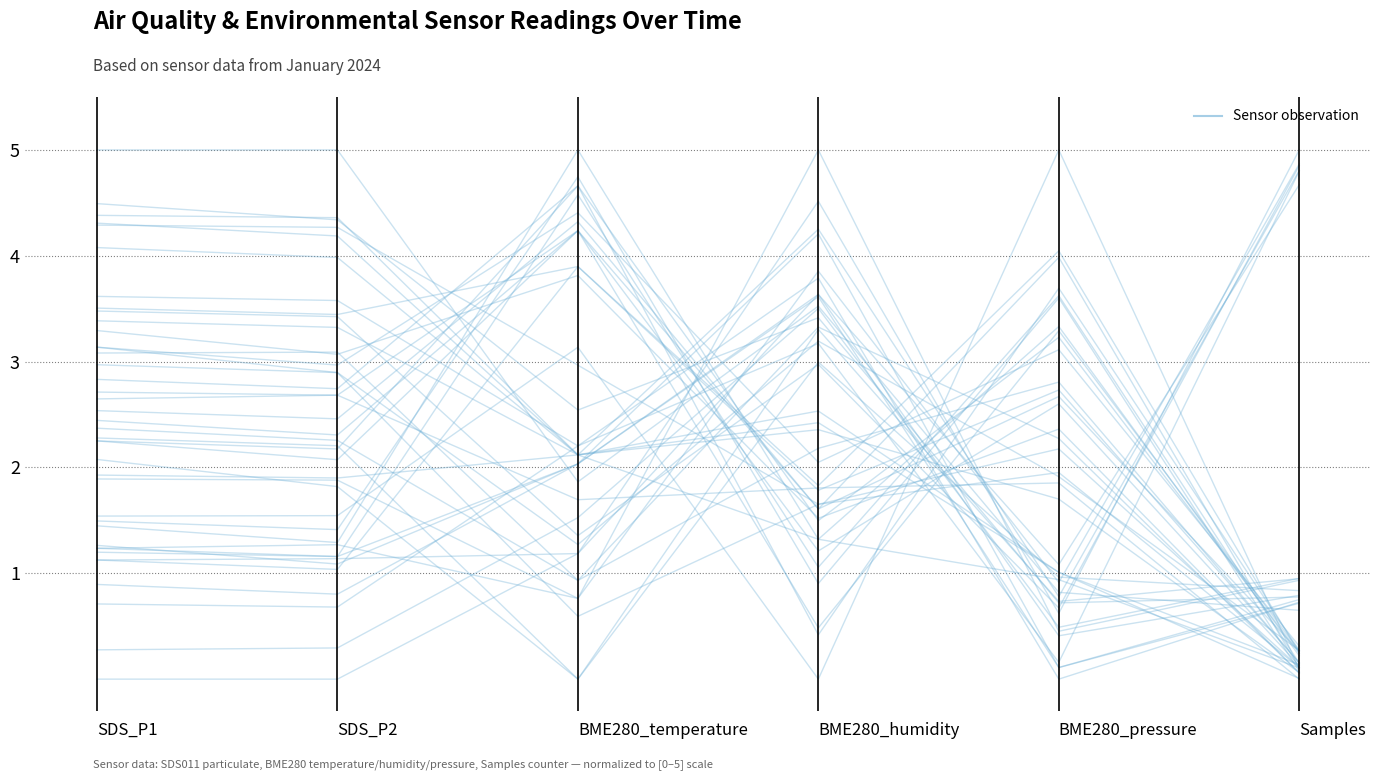

What is the difference between the values at Samples and BME280_pressure?

4.9